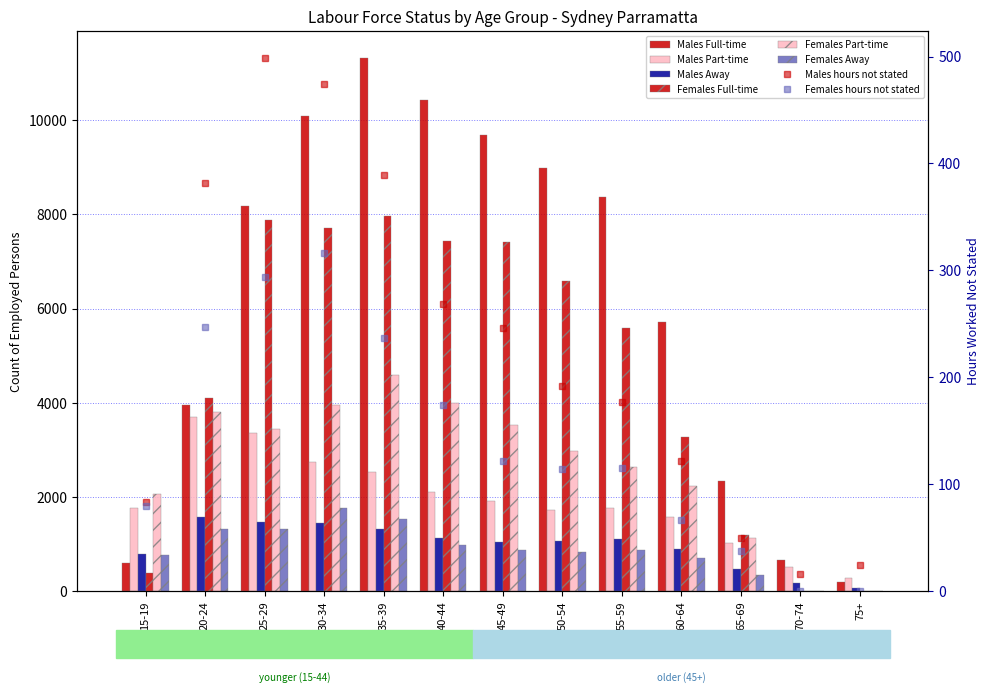

What is the label of the 8th bar from the right?

40-44